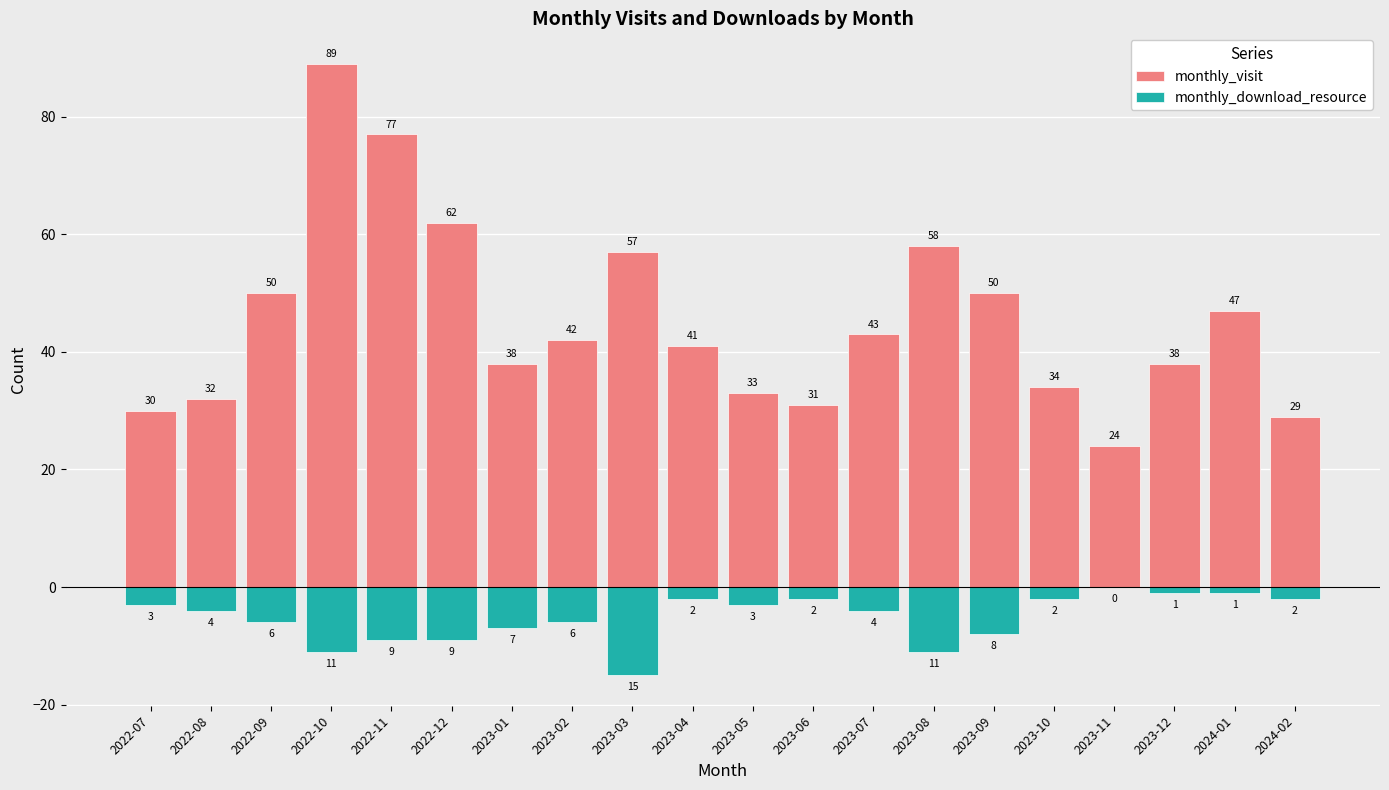

What position from the left is 2024-01?

19